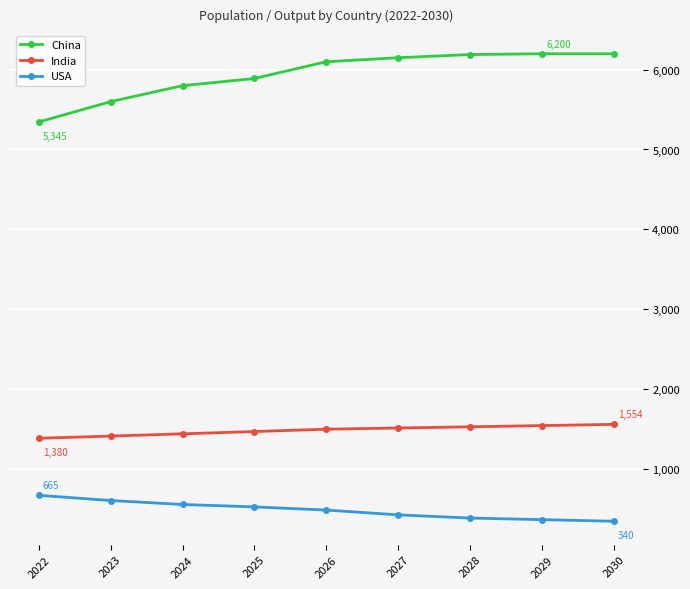

What is the sum of all China values?

53475.0